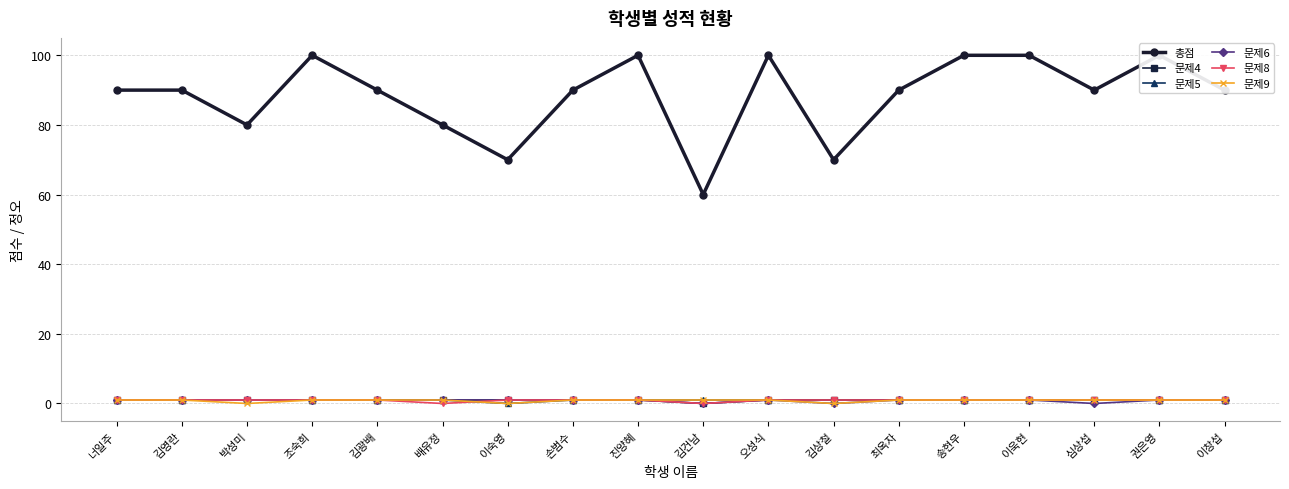

At how many categories does at least one series exceed 88?

13